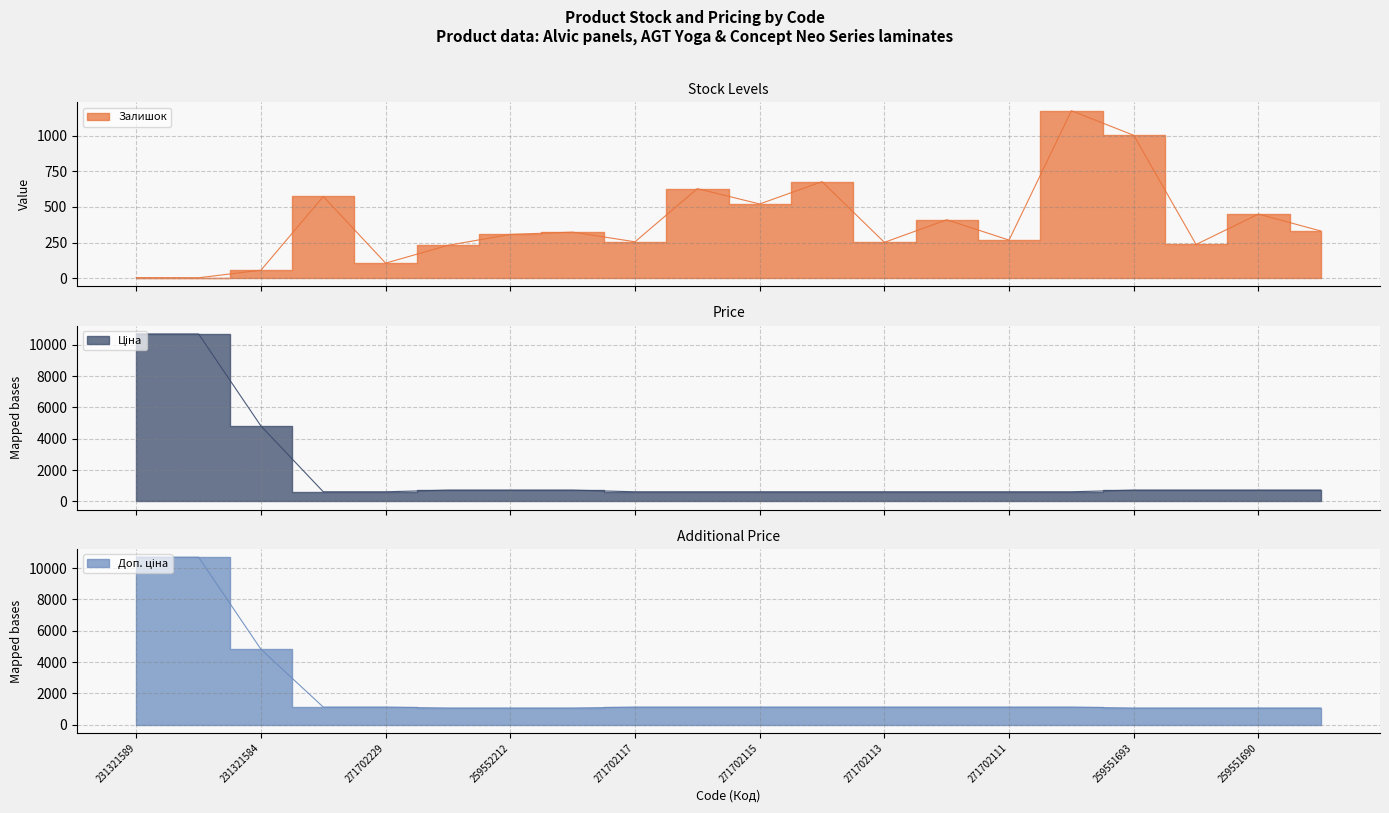

At how many categories does at least one series exceed 8500?

2